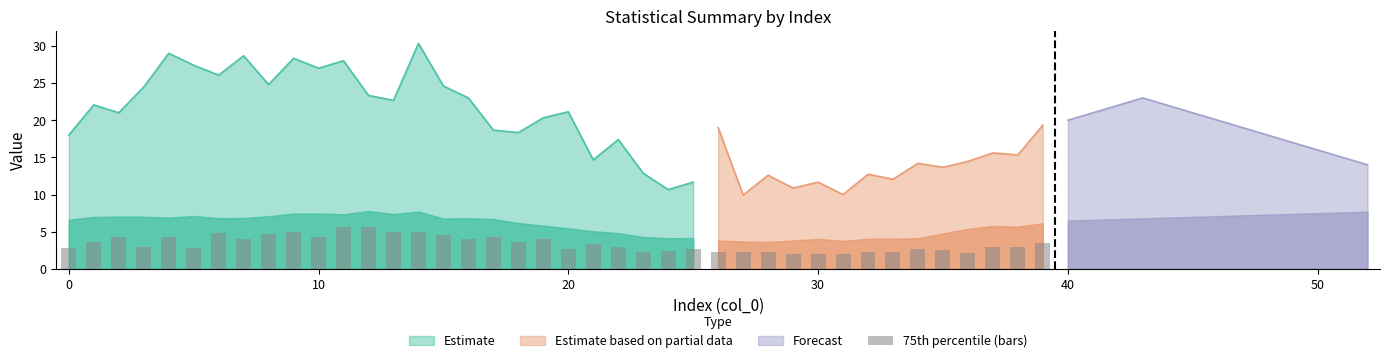

Is it true that the value at 19 is 4.0?

True